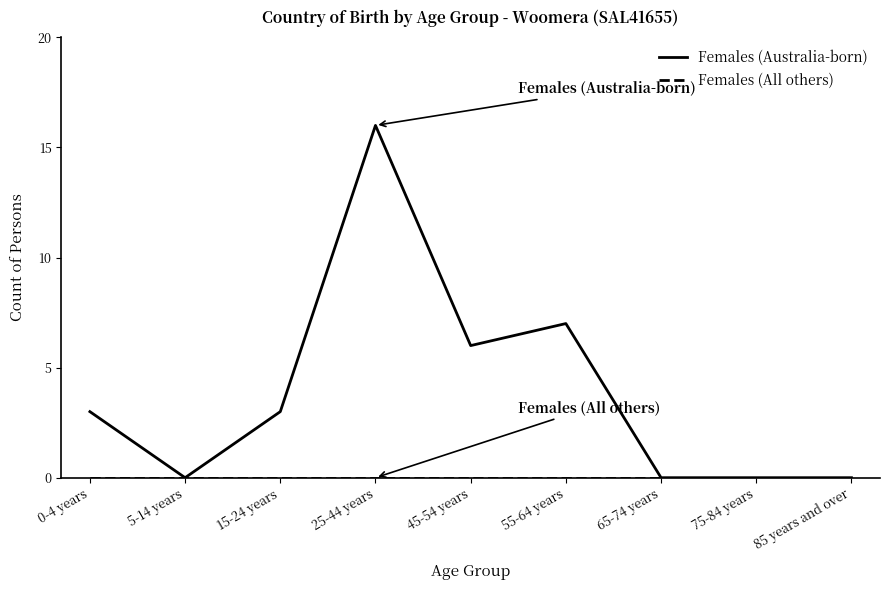

What is the total value across all series at 55-64 years?

7